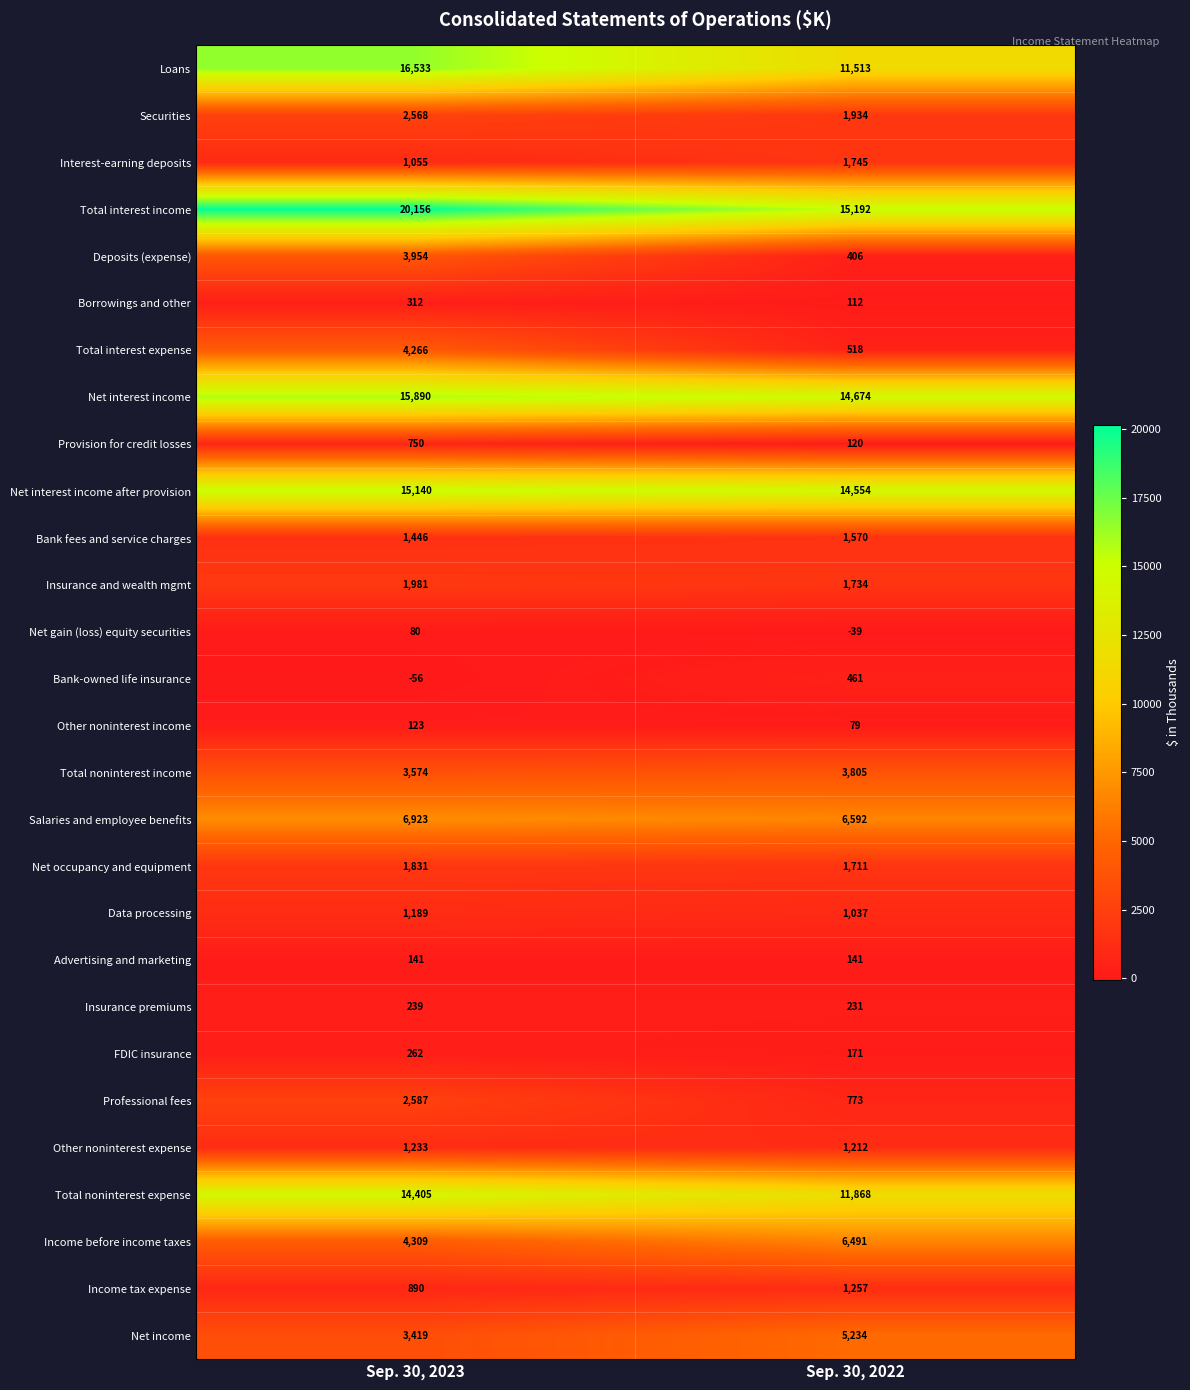

At which category is the sum across all series the highest?

Sep. 30, 2023